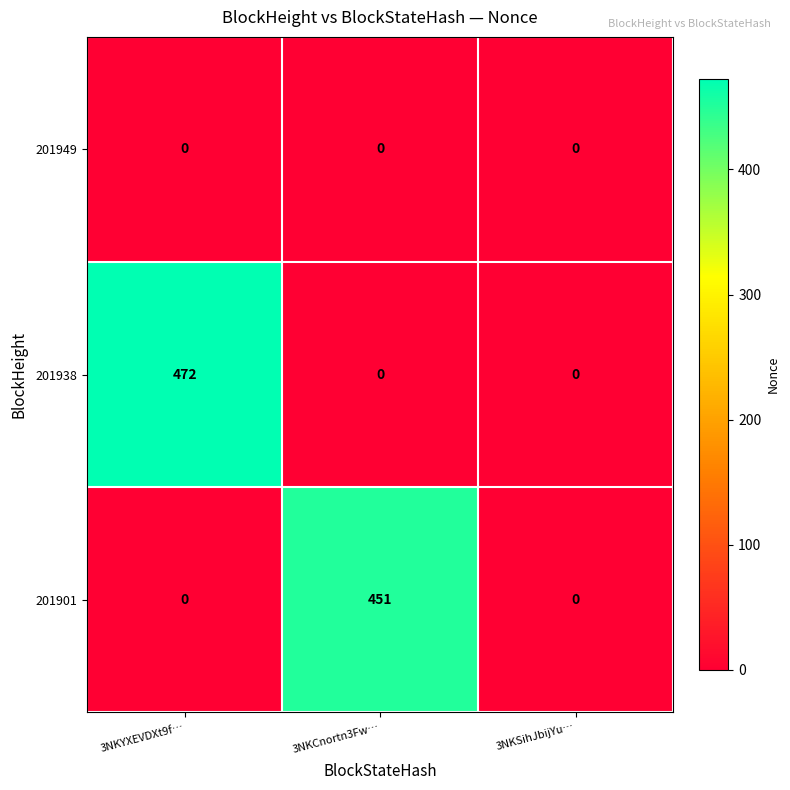

What is the spread (max minus min) of values at 3NKYXEVDXt9f…?

472